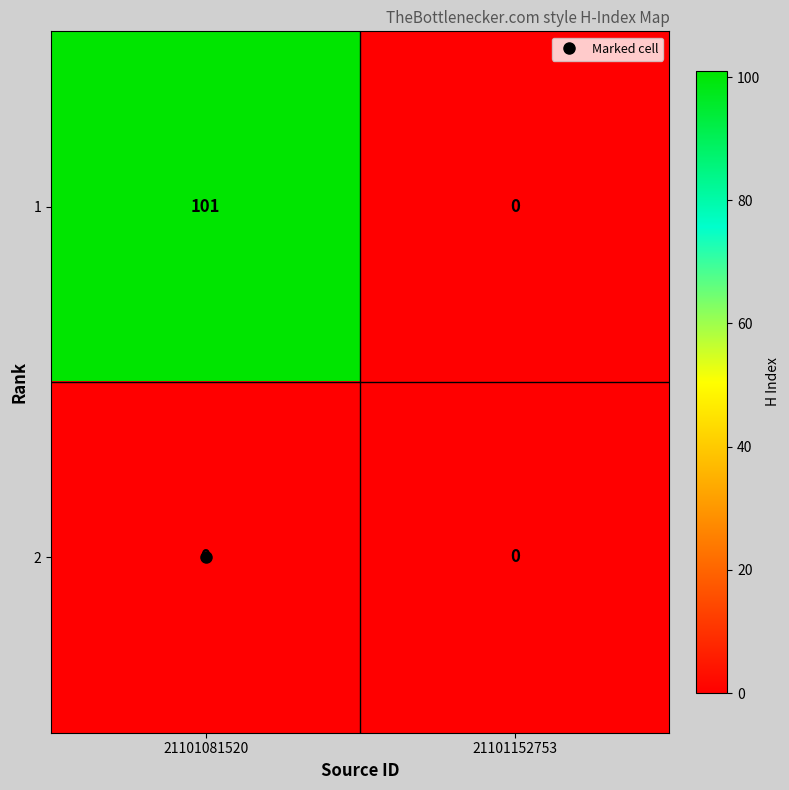

List the series in order of their peak value, highest first.

1, 2